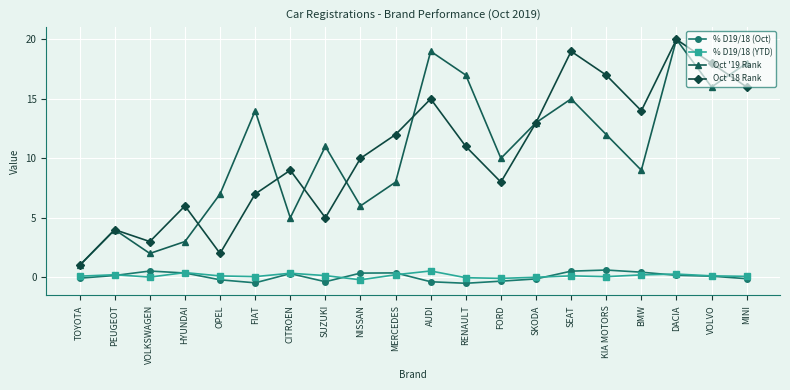

Is the value of % D19/18 (Oct) at HYUNDAI greater than the value of % D19/18 (YTD) at NISSAN?

Yes